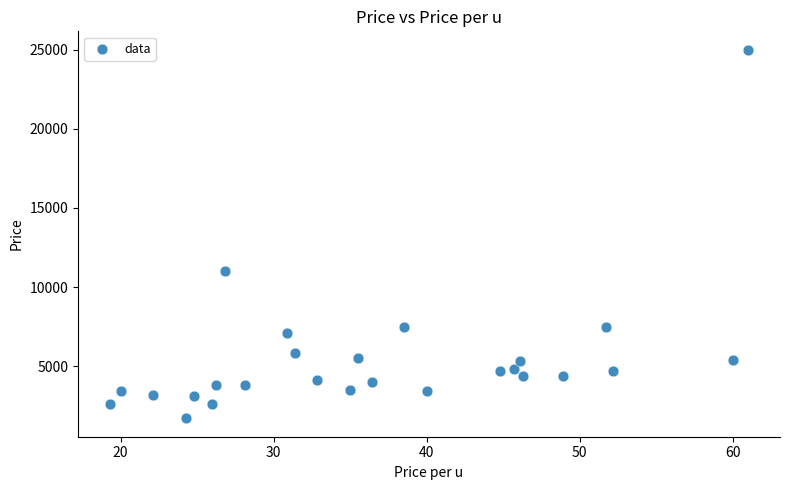

What is the range of Y values (max minus min)?

23300